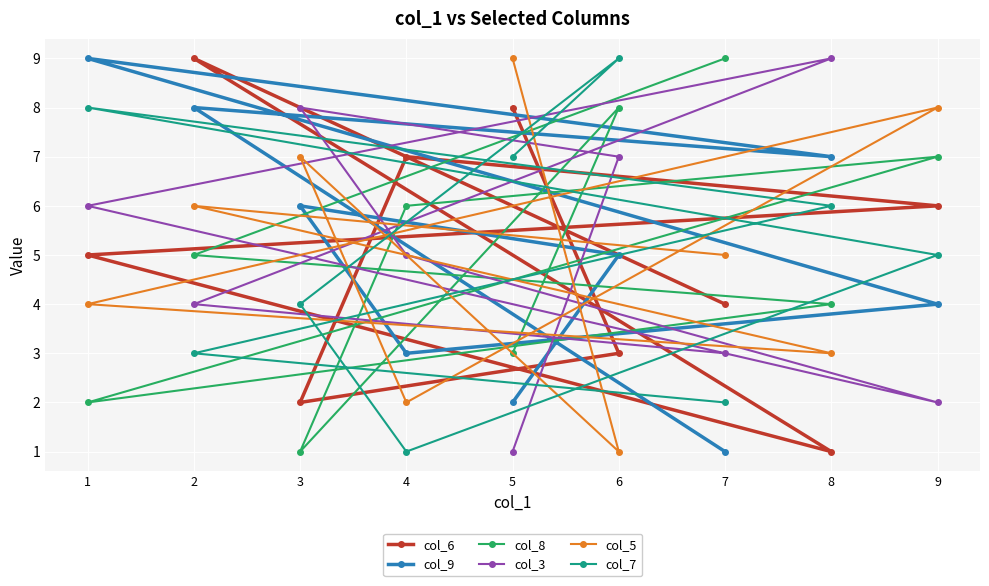

Count the number of categories in the chart.

9